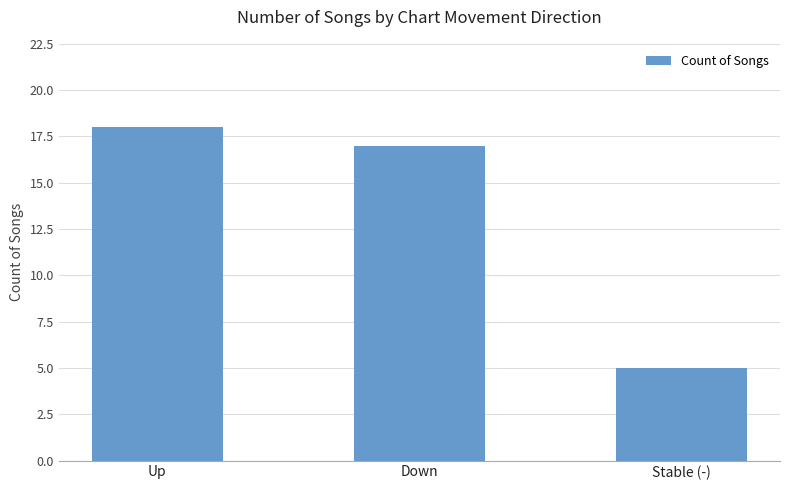

Are the bars grouped side by side (vs. stacked)?

No